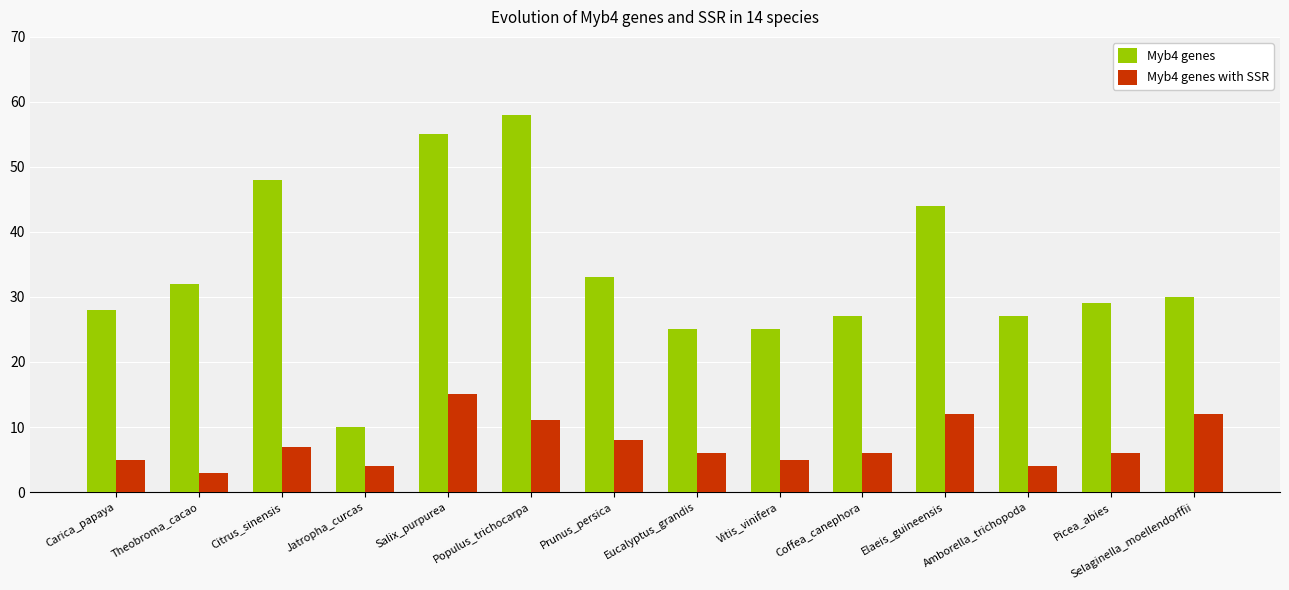

Which category has the highest value across all series?

Populus_trichocarpa